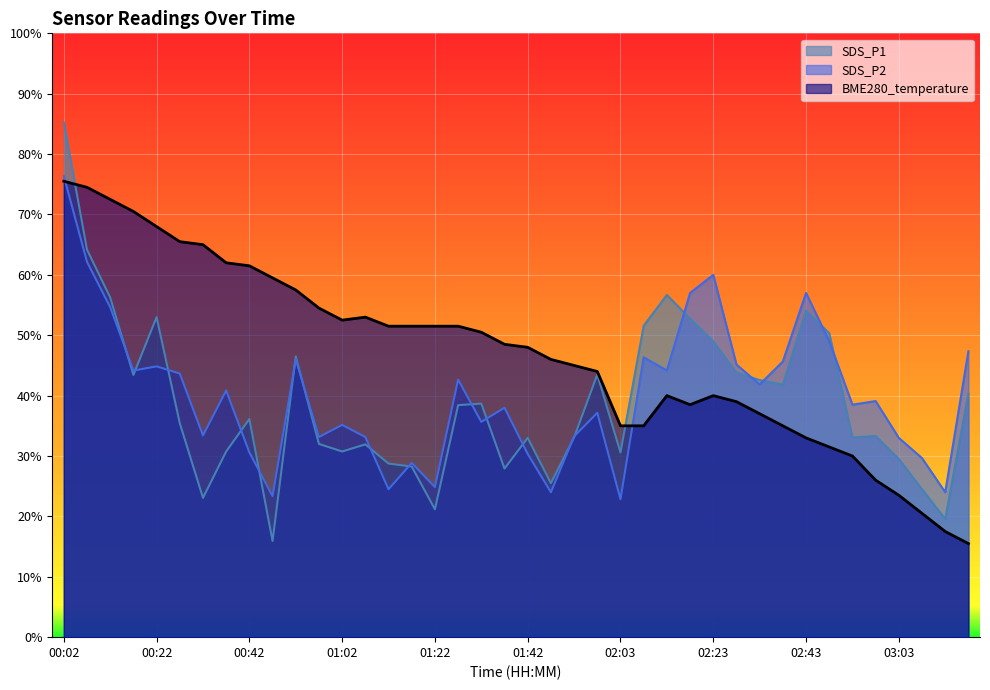

Rank the series at 01:52 from highest to lowest value.

BME280_temperature, SDS_P2, SDS_P1